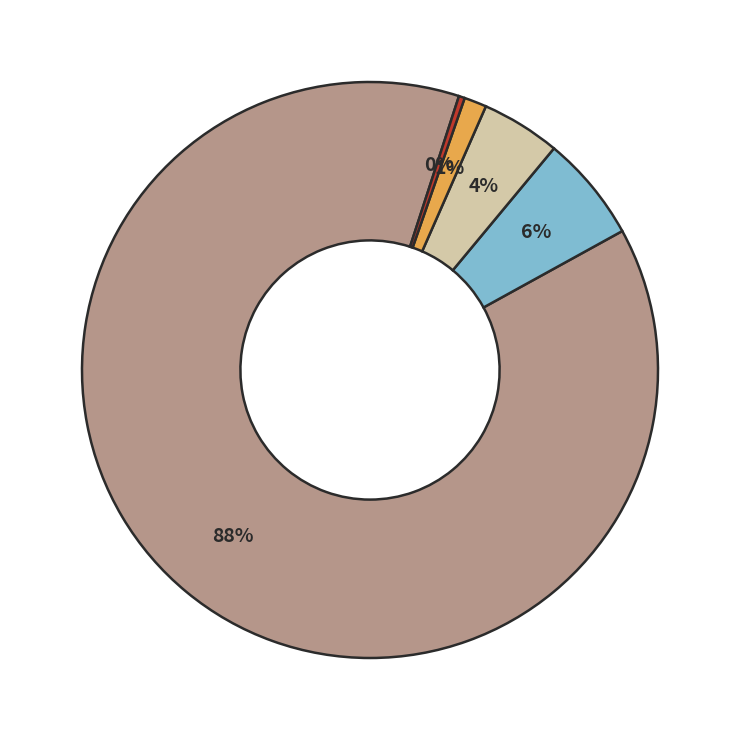

Is there a majority slice in this chart?

Yes